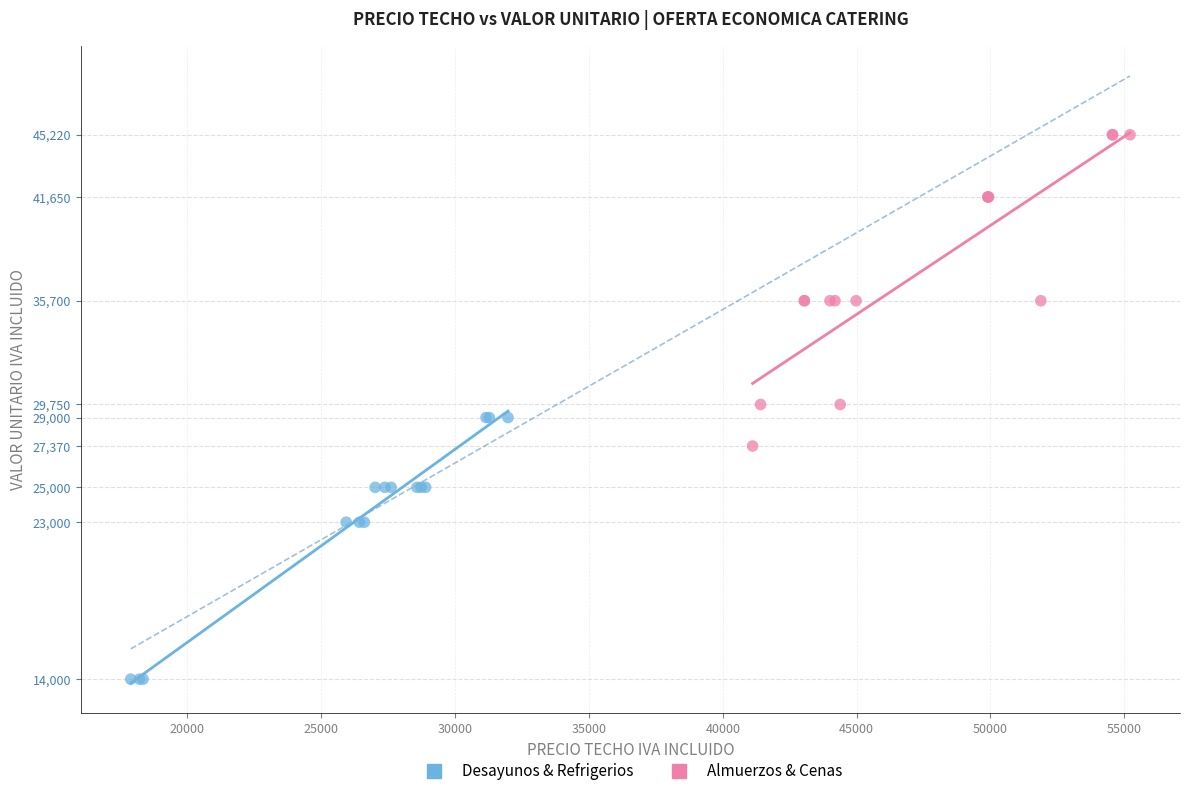

Which series reaches the minimum Y coordinate?

Desayunos & Refrigerios